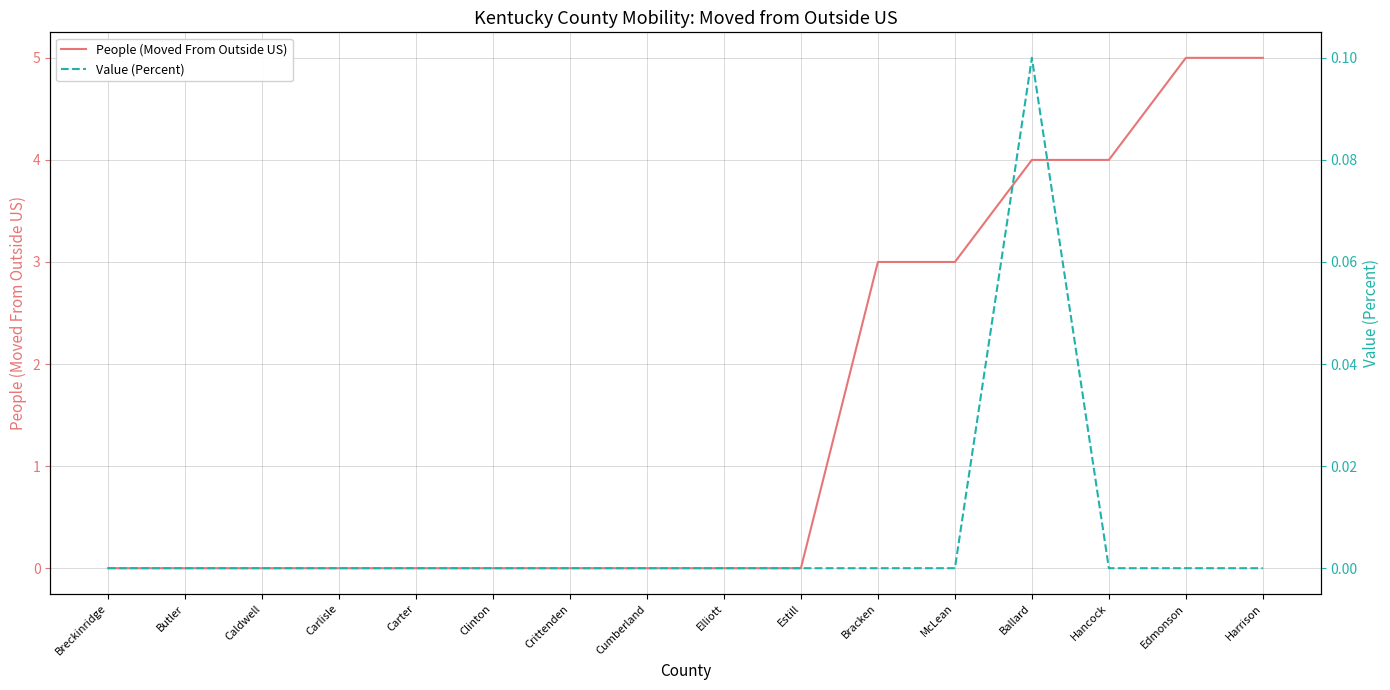

Read the People (Moved From Outside US) value at Harrison.

5